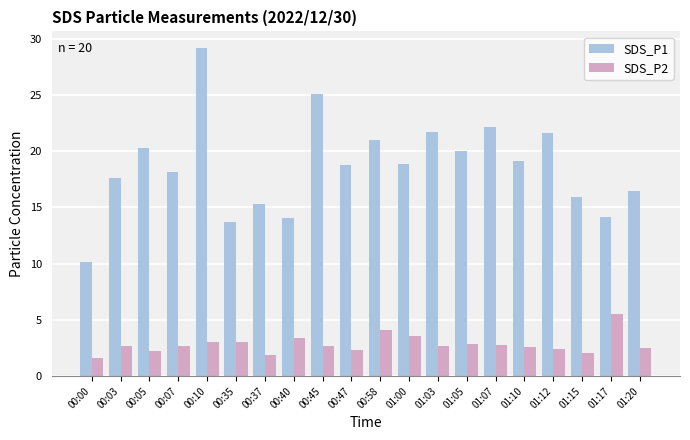

What is the minimum value shown in the chart?

1.6